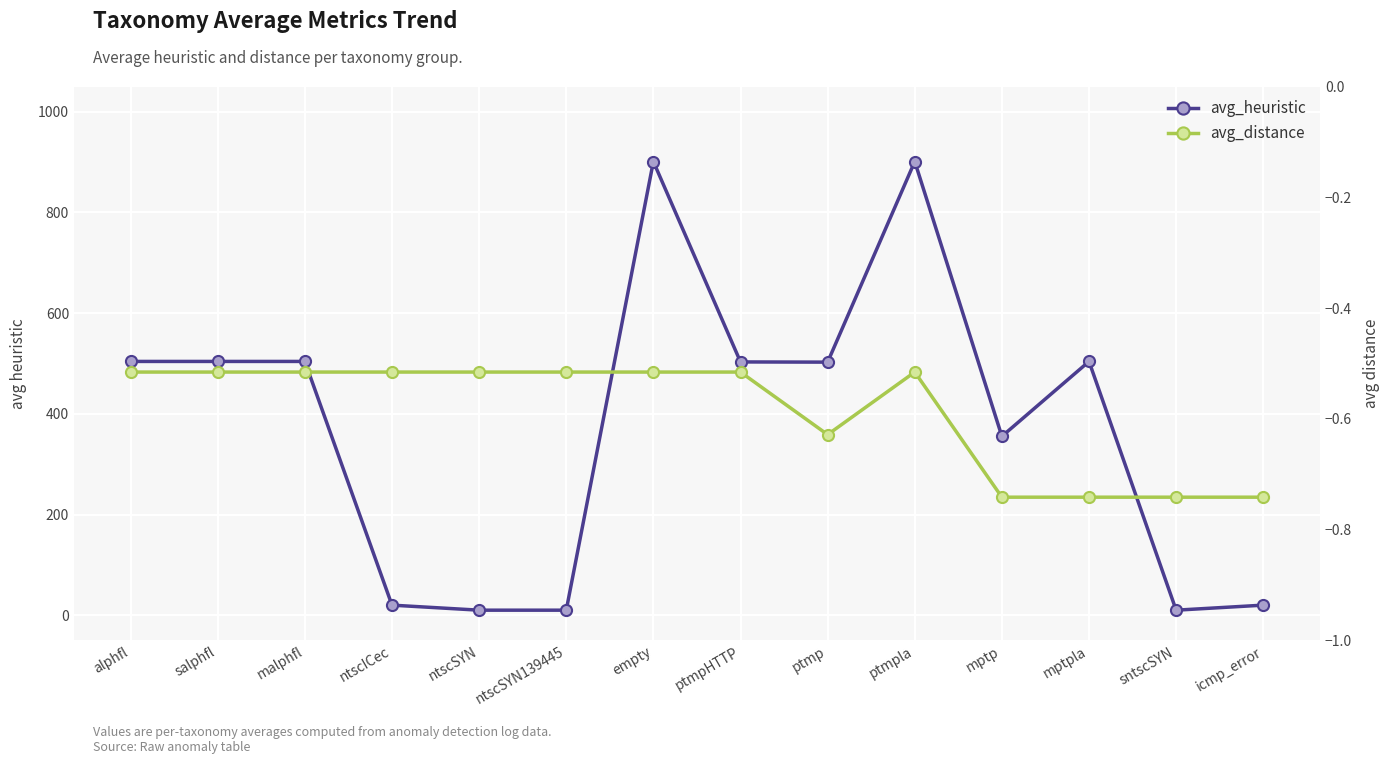

What is the label of the 7th point from the left?

empty